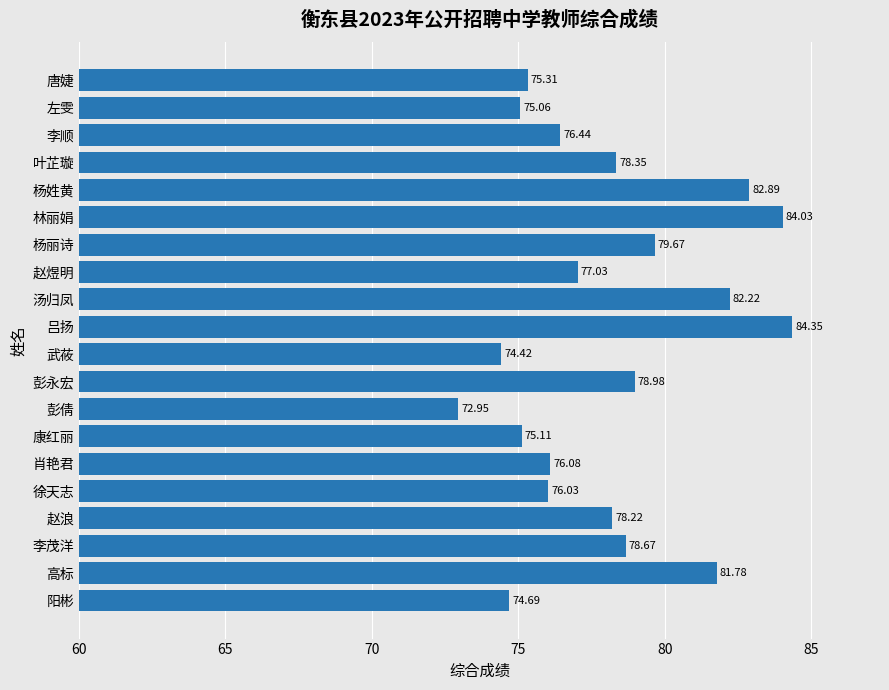

What is the ratio of the value at 叶芷璇 to the value at 彭倩?

1.1